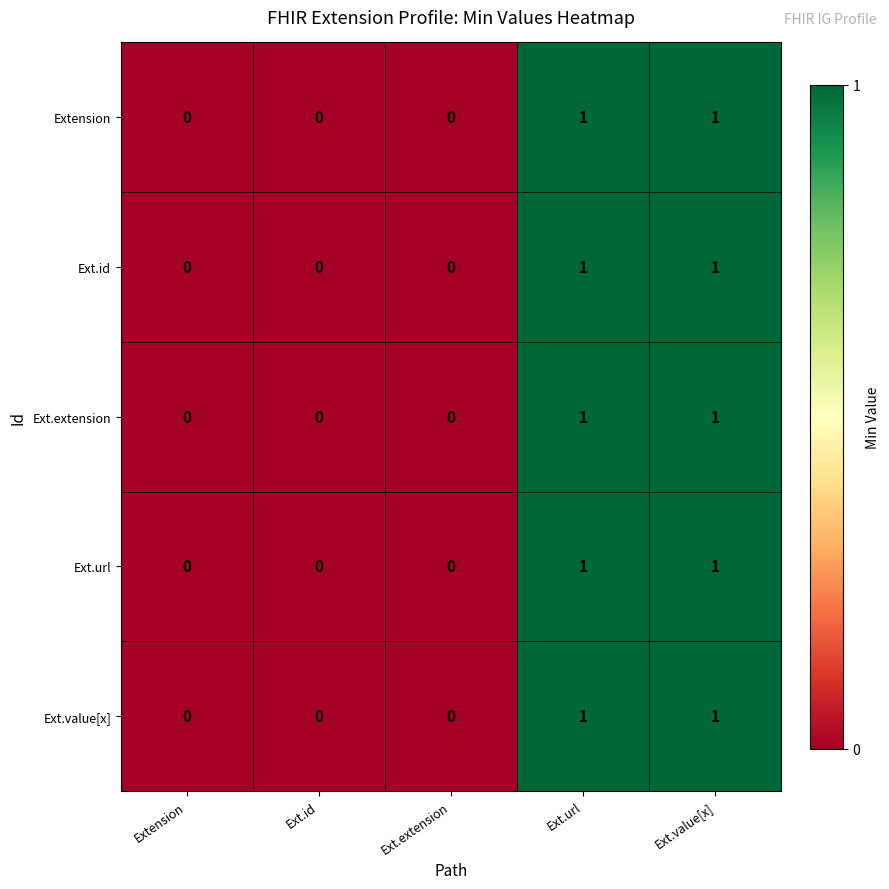

How many Extension values are between 0 and 1?

5